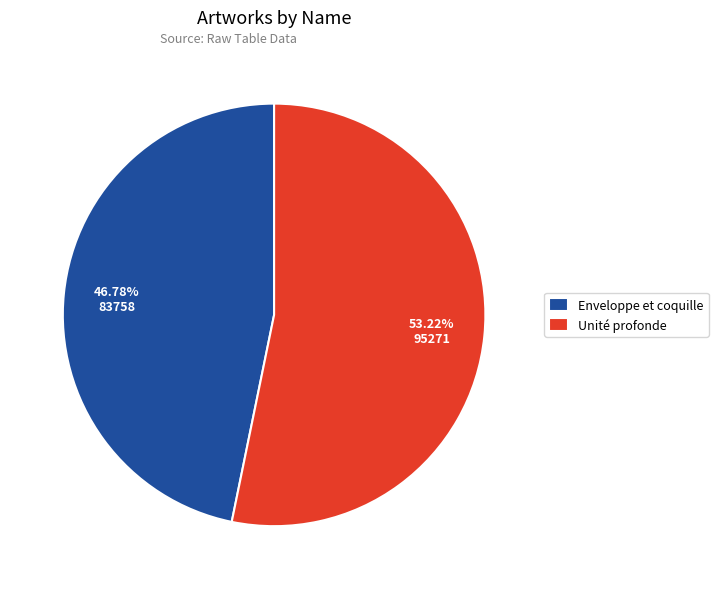

Which category has the smallest portion of the pie?

Enveloppe et coquille